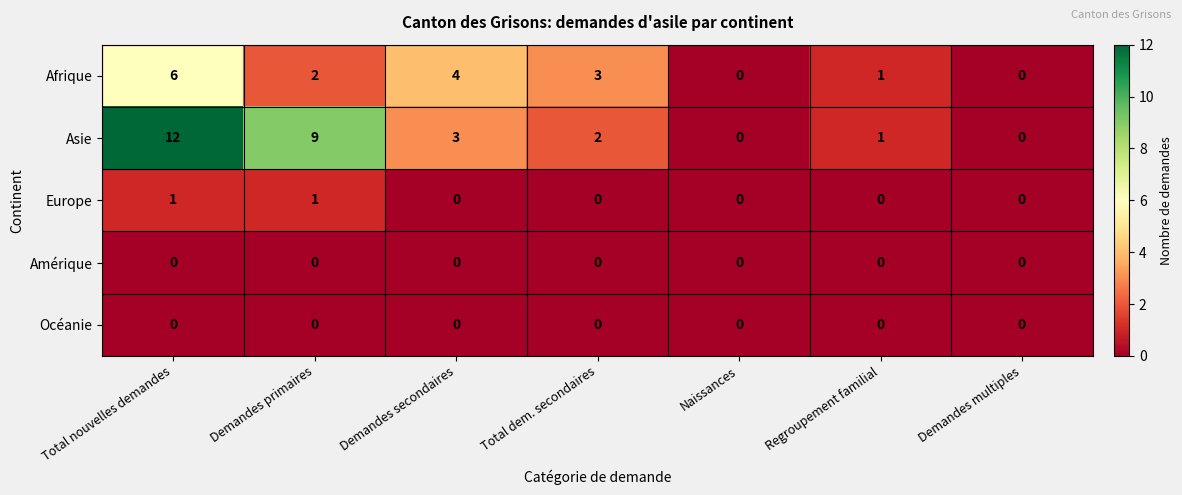

Which series changed the most between Total nouvelles demandes and Demandes primaires?

Afrique